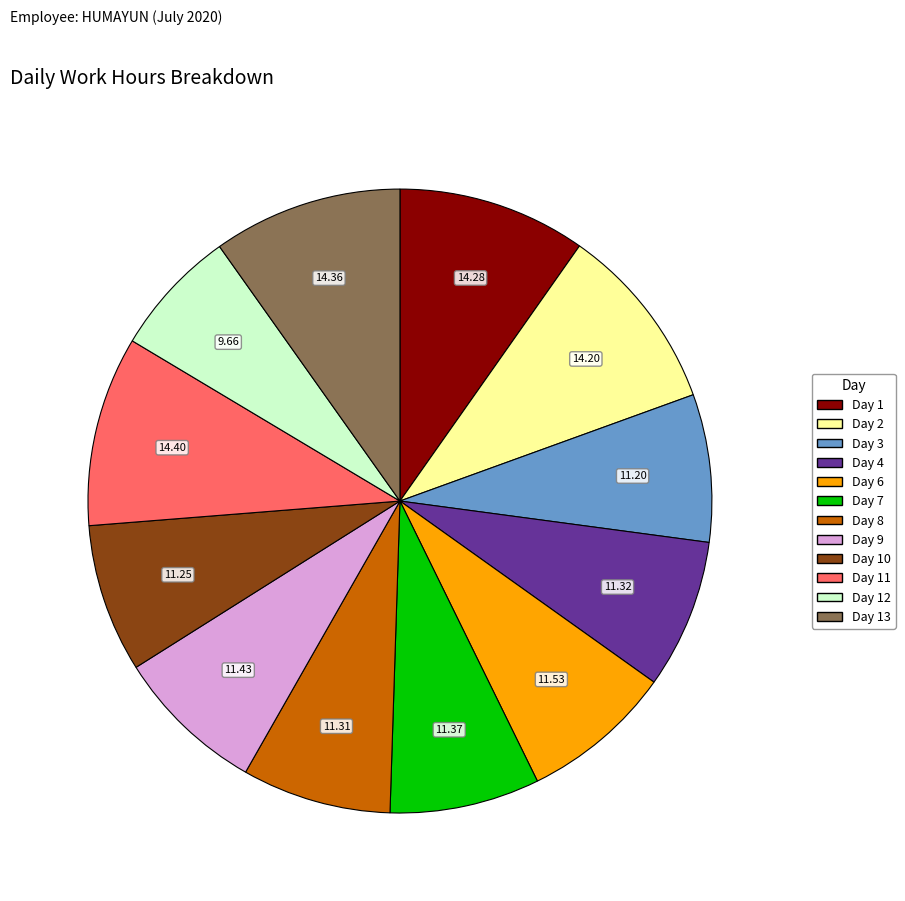

How many slices are in this pie chart?

12